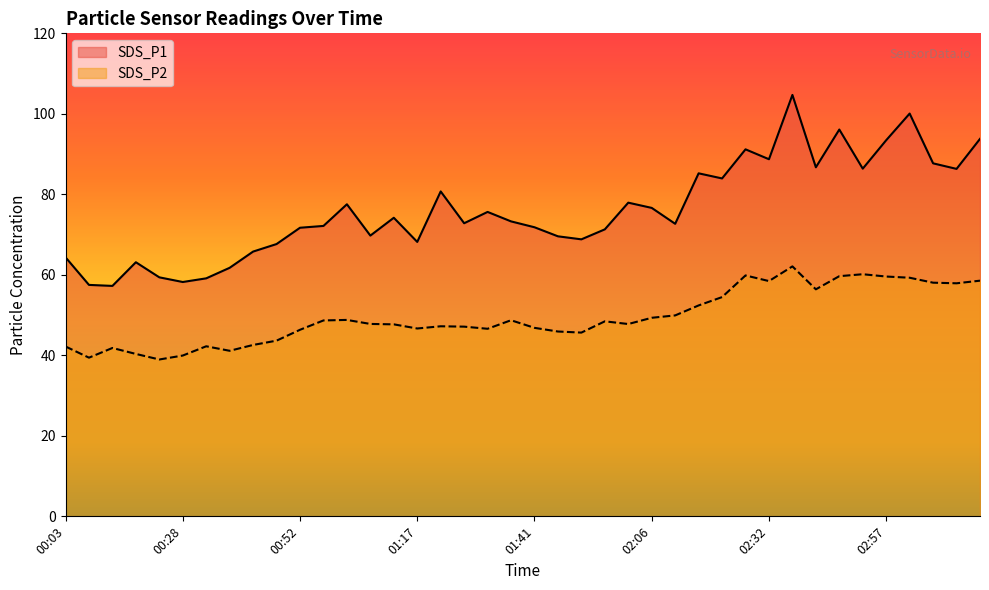

How many series are shown in this chart?

2